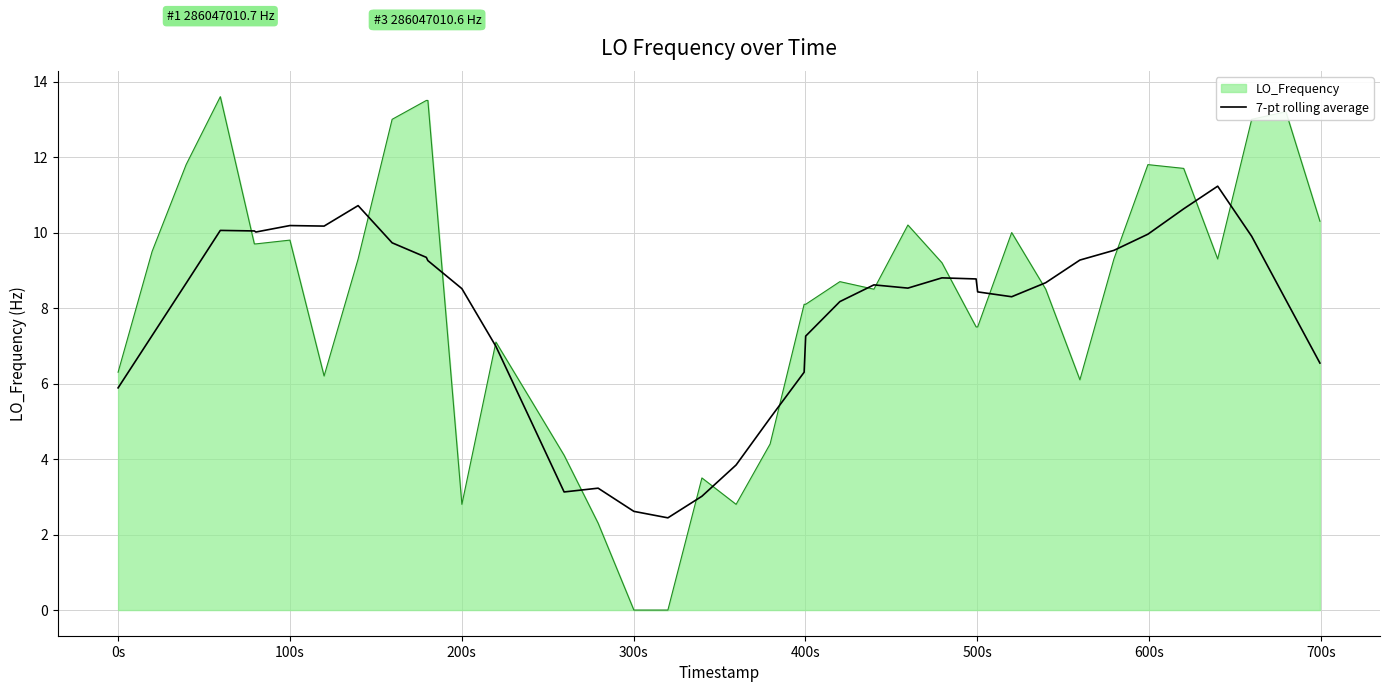

Which series has the largest range (max minus min)?

LO_Frequency